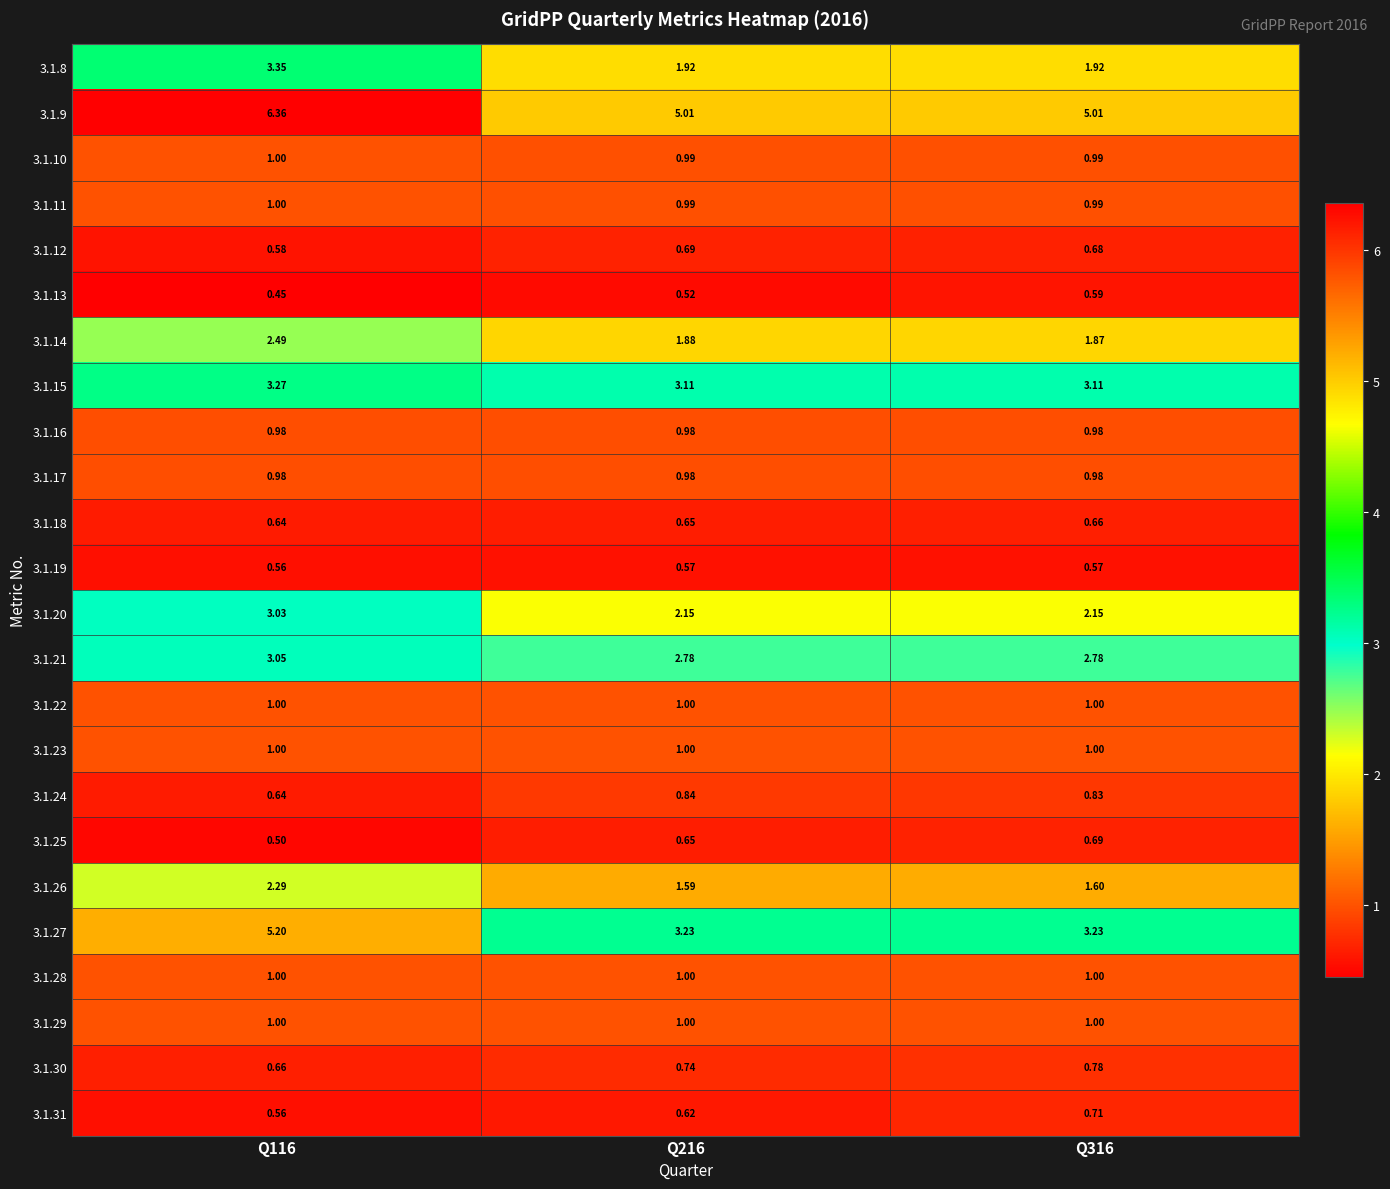

Is the value of 3.1.23 at Q116 greater than the value of 3.1.20 at Q116?

No